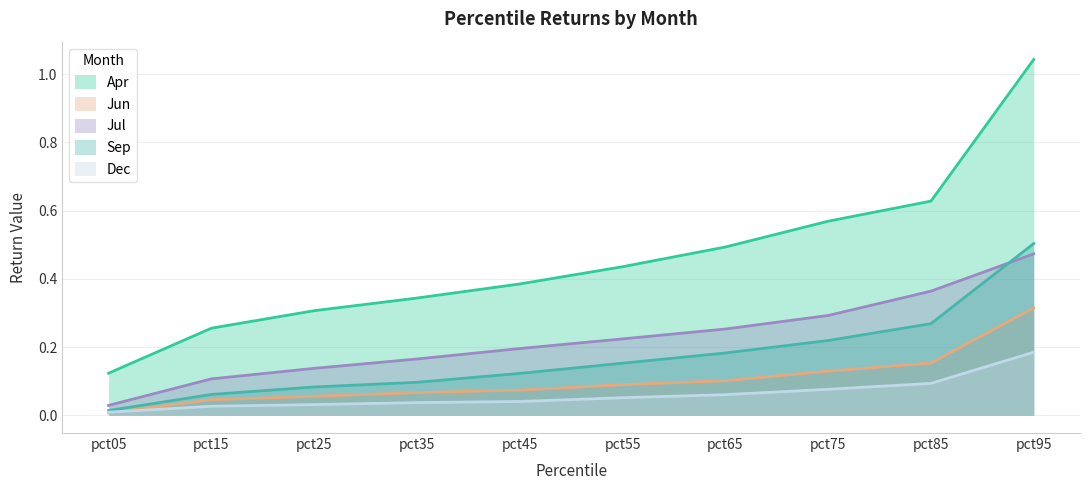

List the labels in order of Apr value, smallest first.

pct05, pct15, pct25, pct35, pct45, pct55, pct65, pct75, pct85, pct95